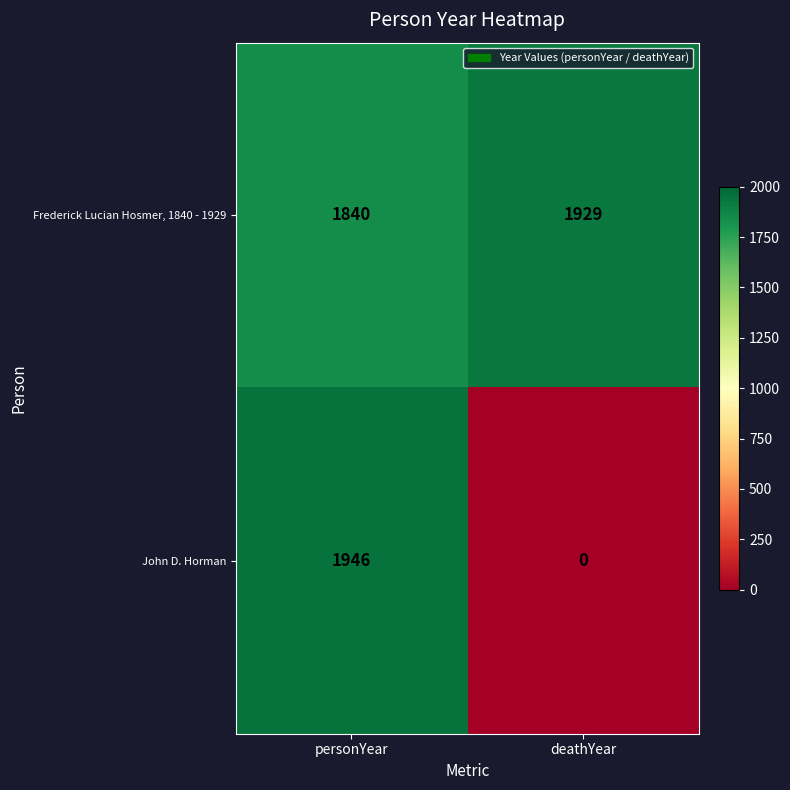

True or false: Frederick Lucian Hosmer, 1840 - 1929 has a value of 520 at personYear.

False